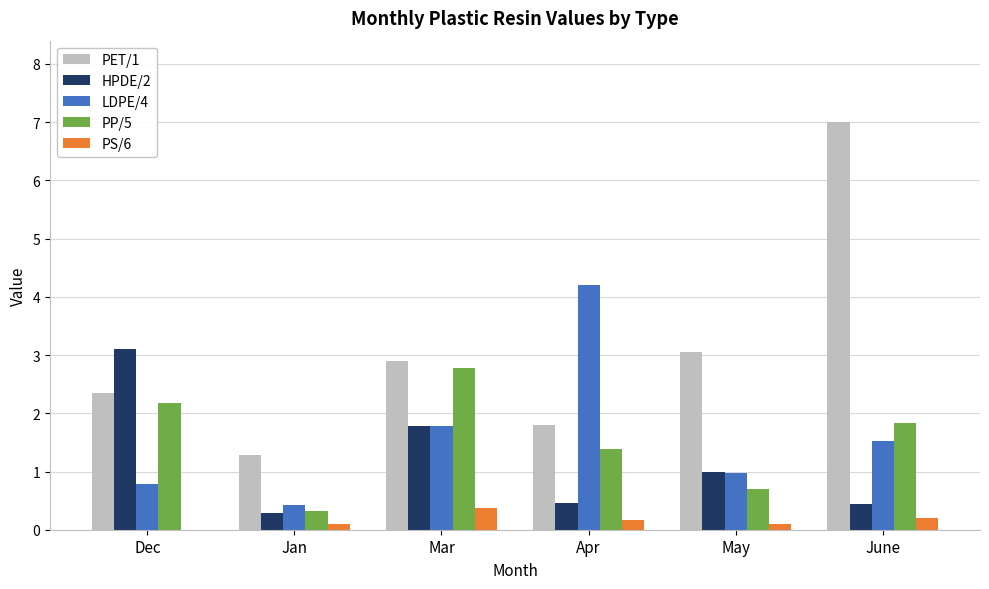

Between Mar and June, which series saw the biggest shift?

PET/1